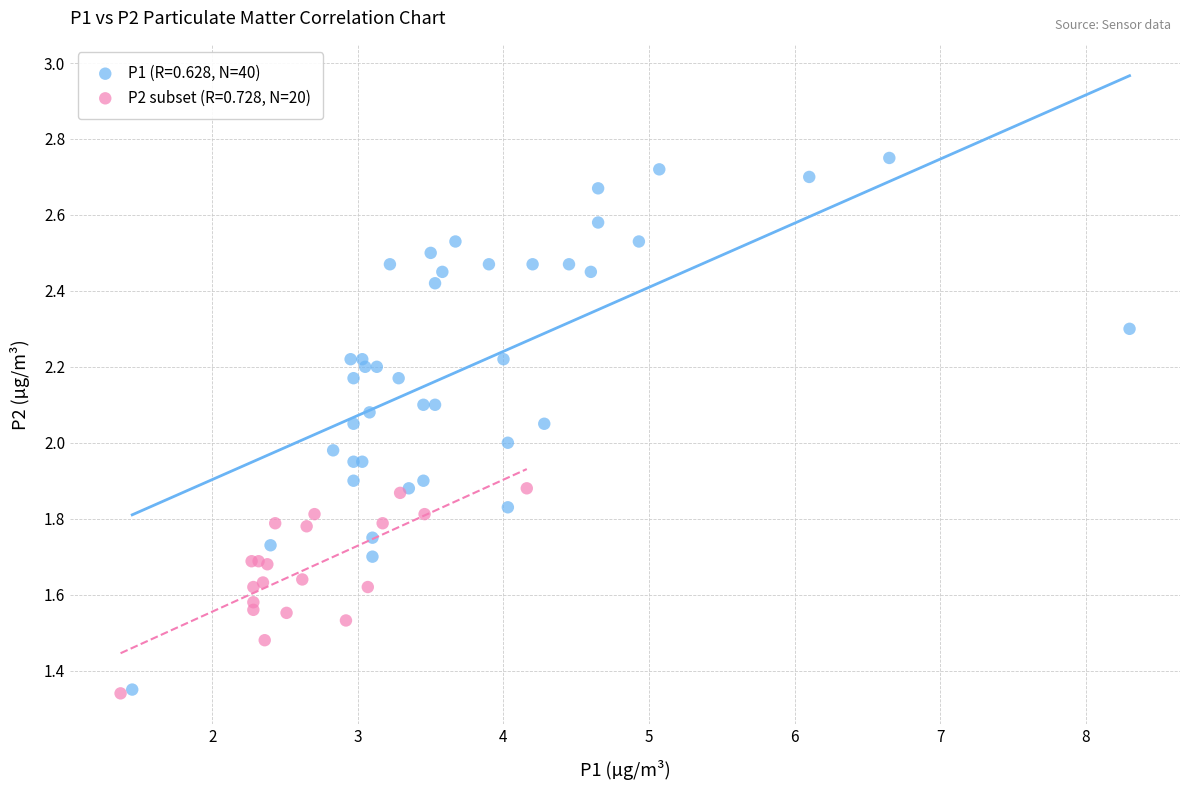

Which series contains the highest Y value?

P1 (R=0.628, N=40)